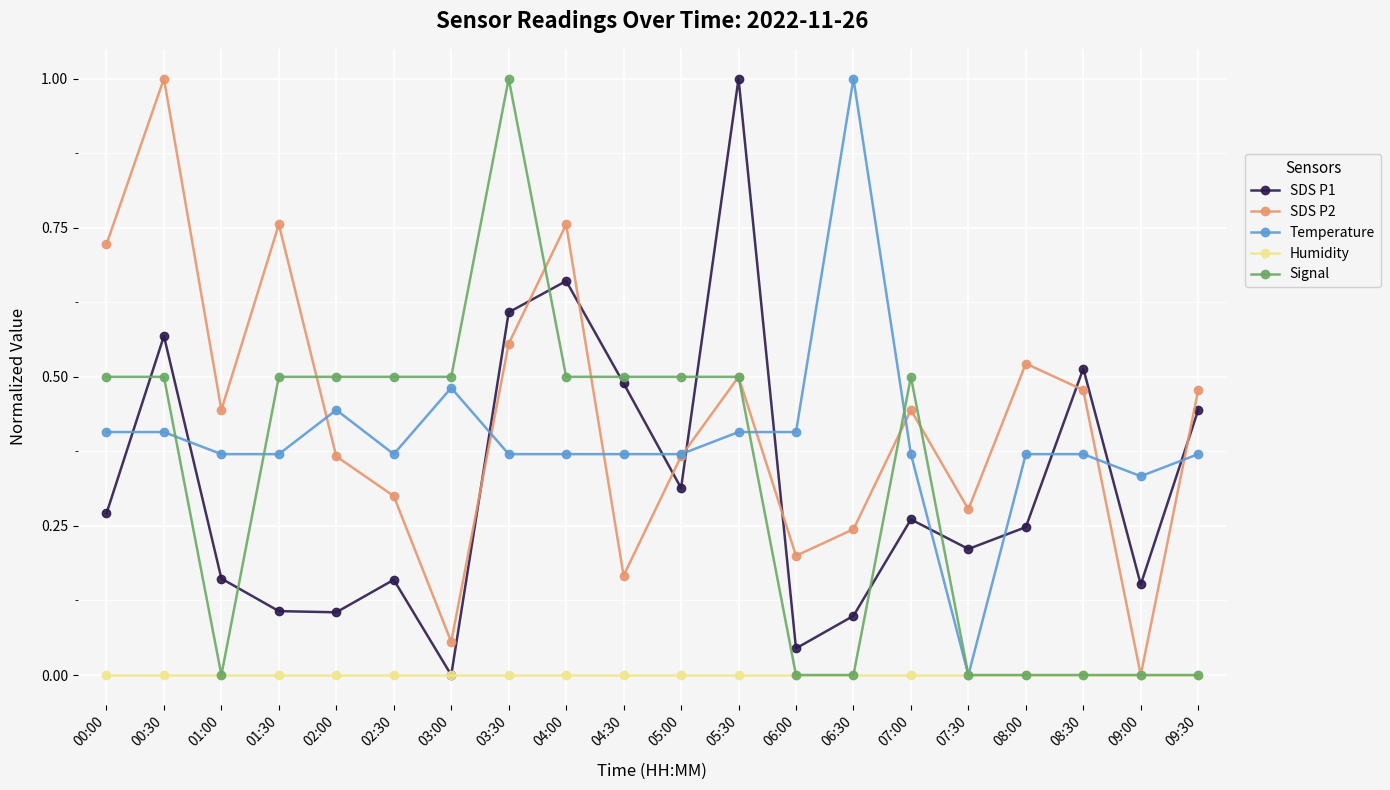

Between 00:30 and 01:00, which series saw the biggest shift?

SDS P2